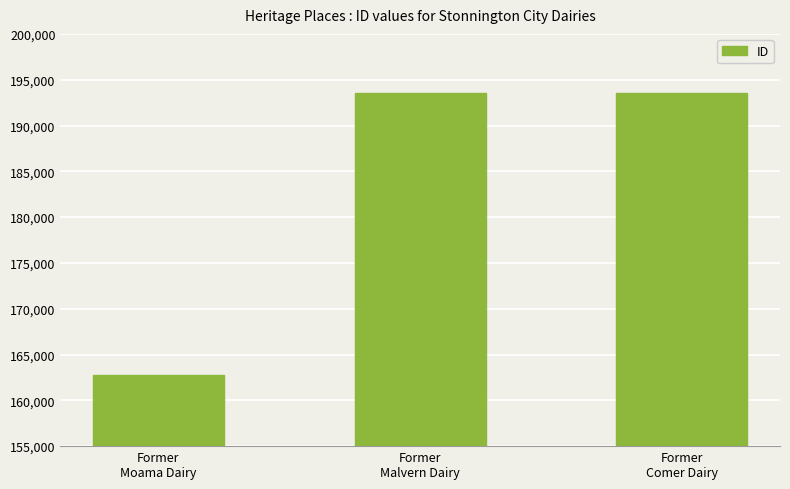

What is the value of the 3rd bar from the left?

193569